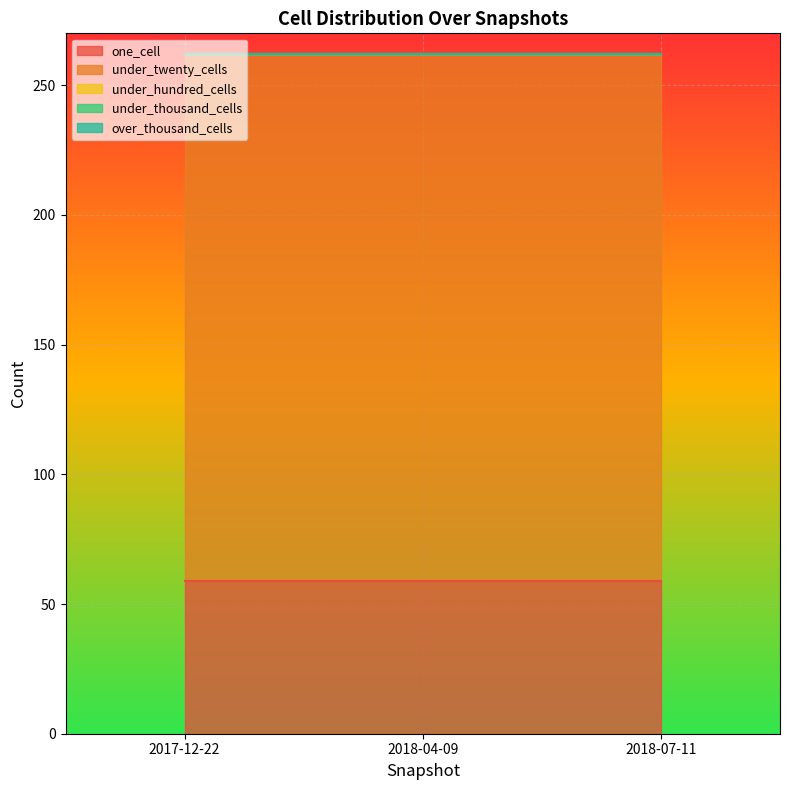

What value does the under_twenty_cells series have at 2017-12-22?

203